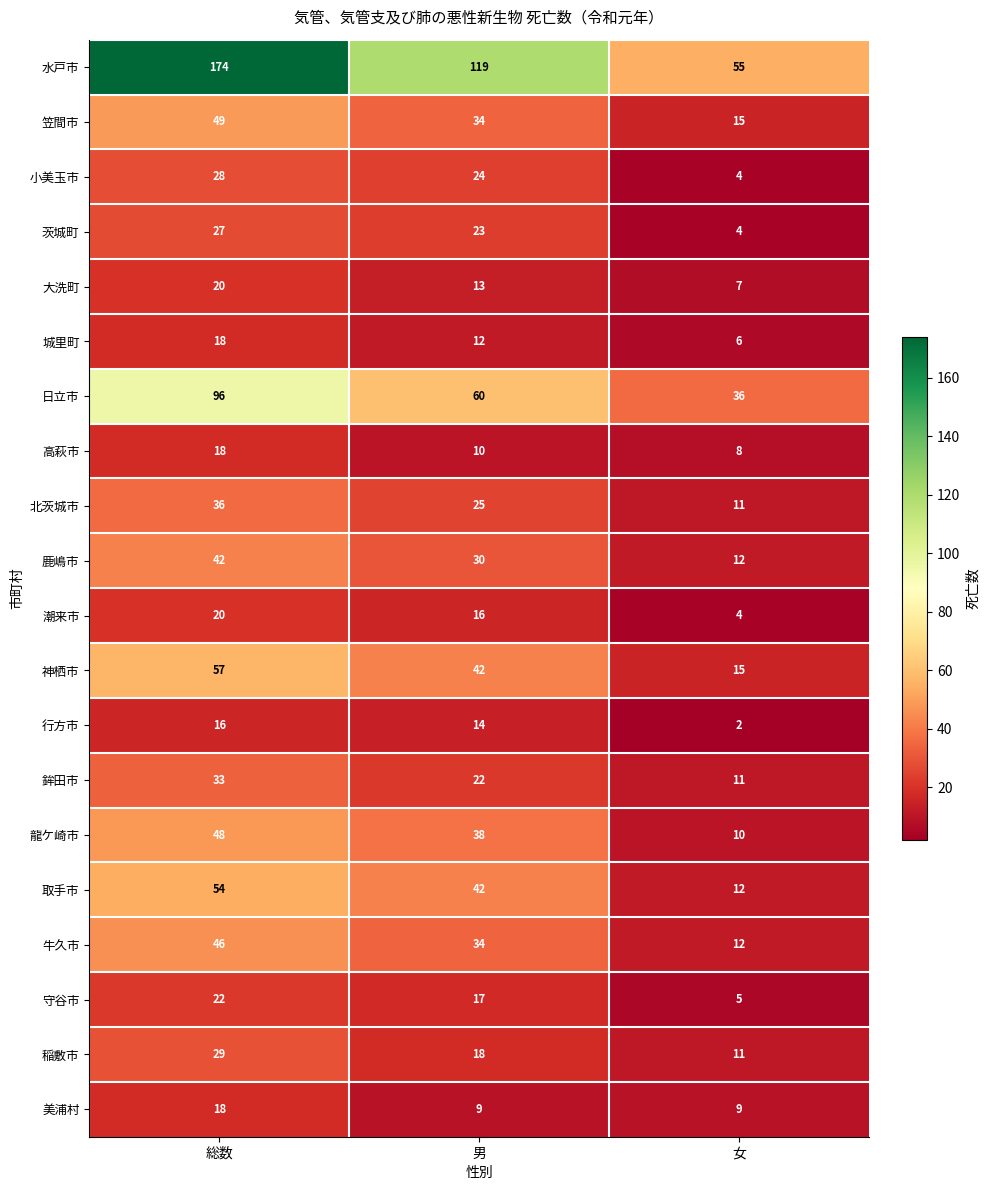

What is the lowest value of the 稲敷市 series?

11